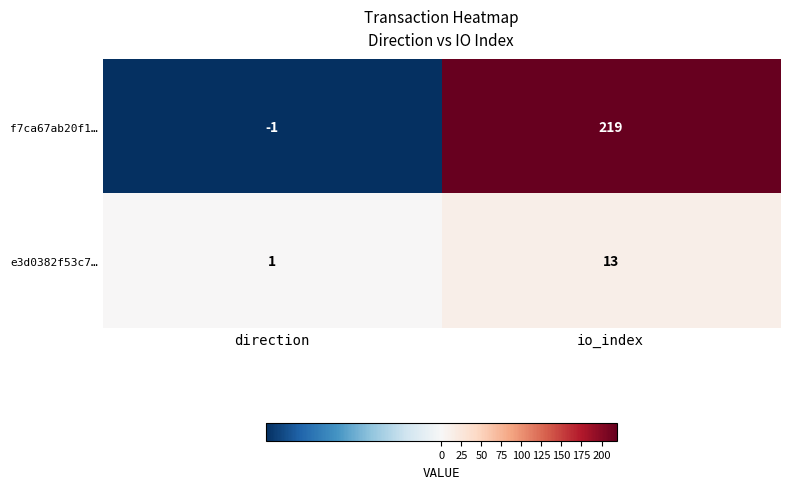

At which label does f7ca67ab20f1… reach its peak?

io_index